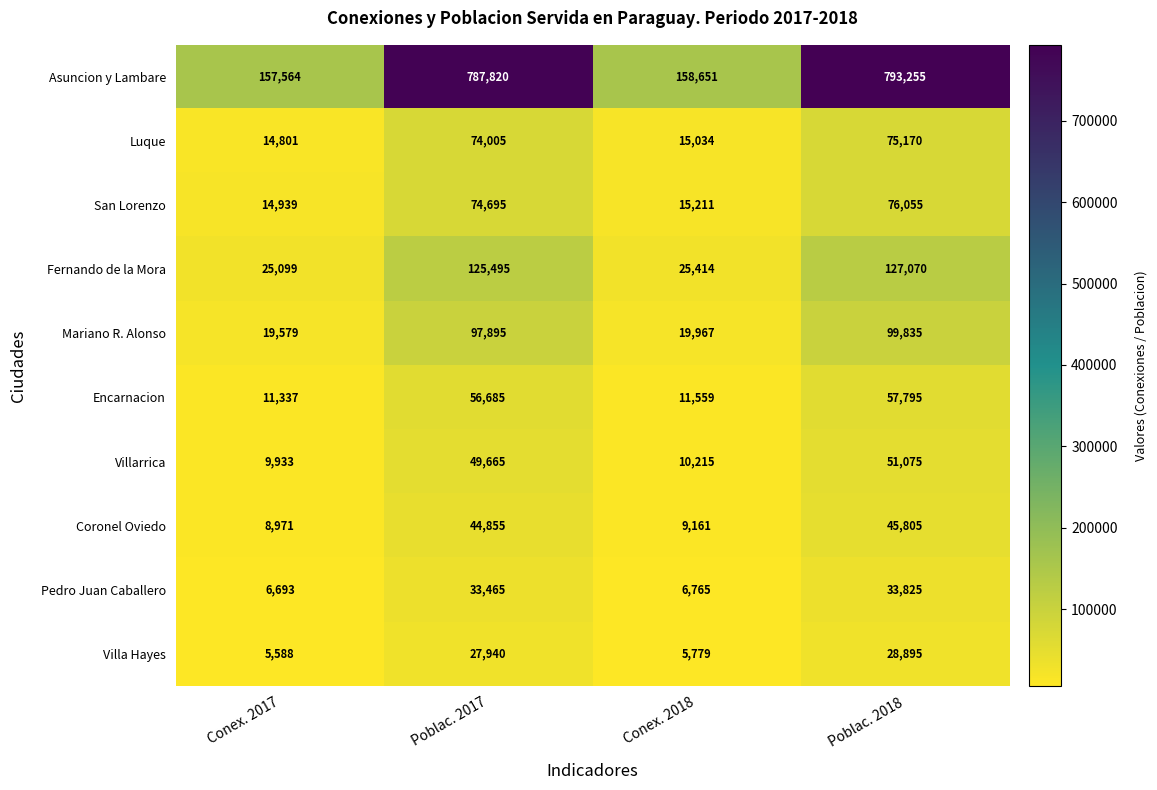

How many distinct data groups are displayed?

10